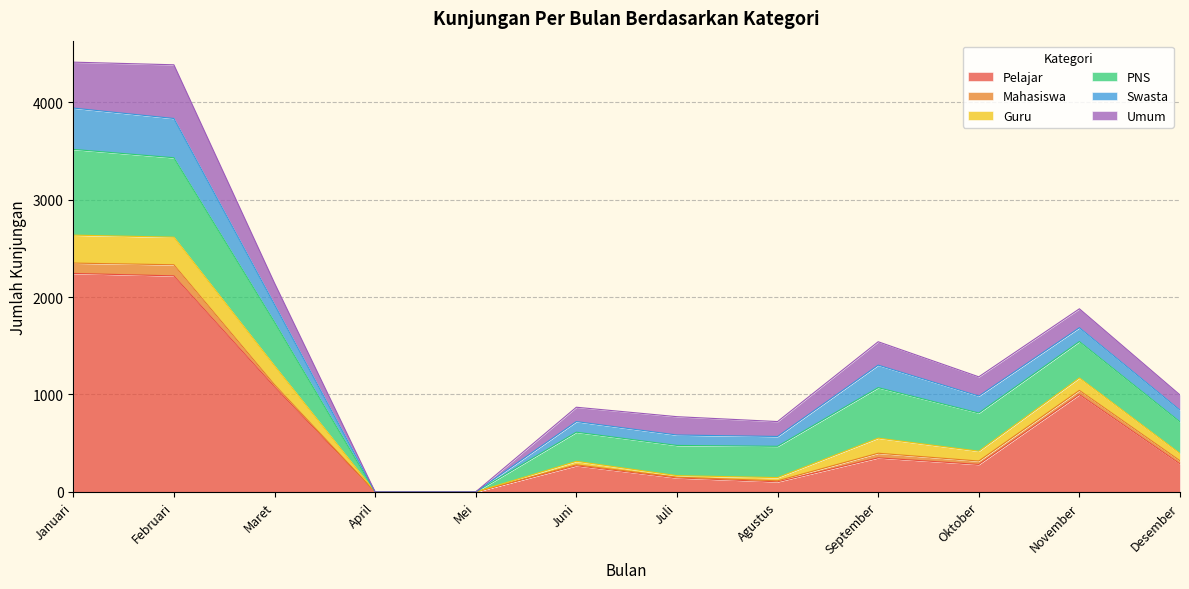

True or false: PNS and Mahasiswa cross at least once.

False